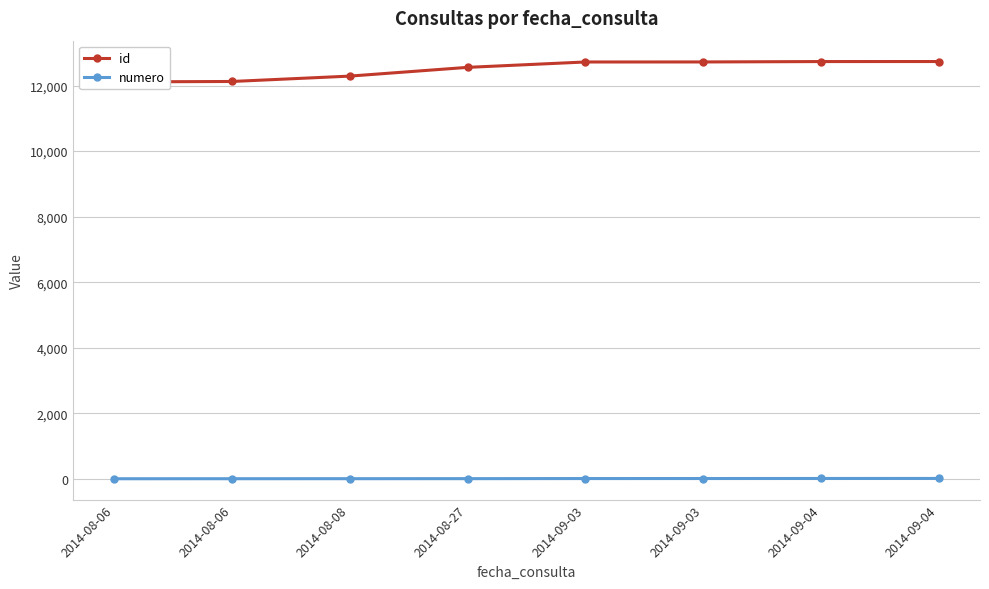

The numero series shows 4 at 2014-08-27. True or false?

True